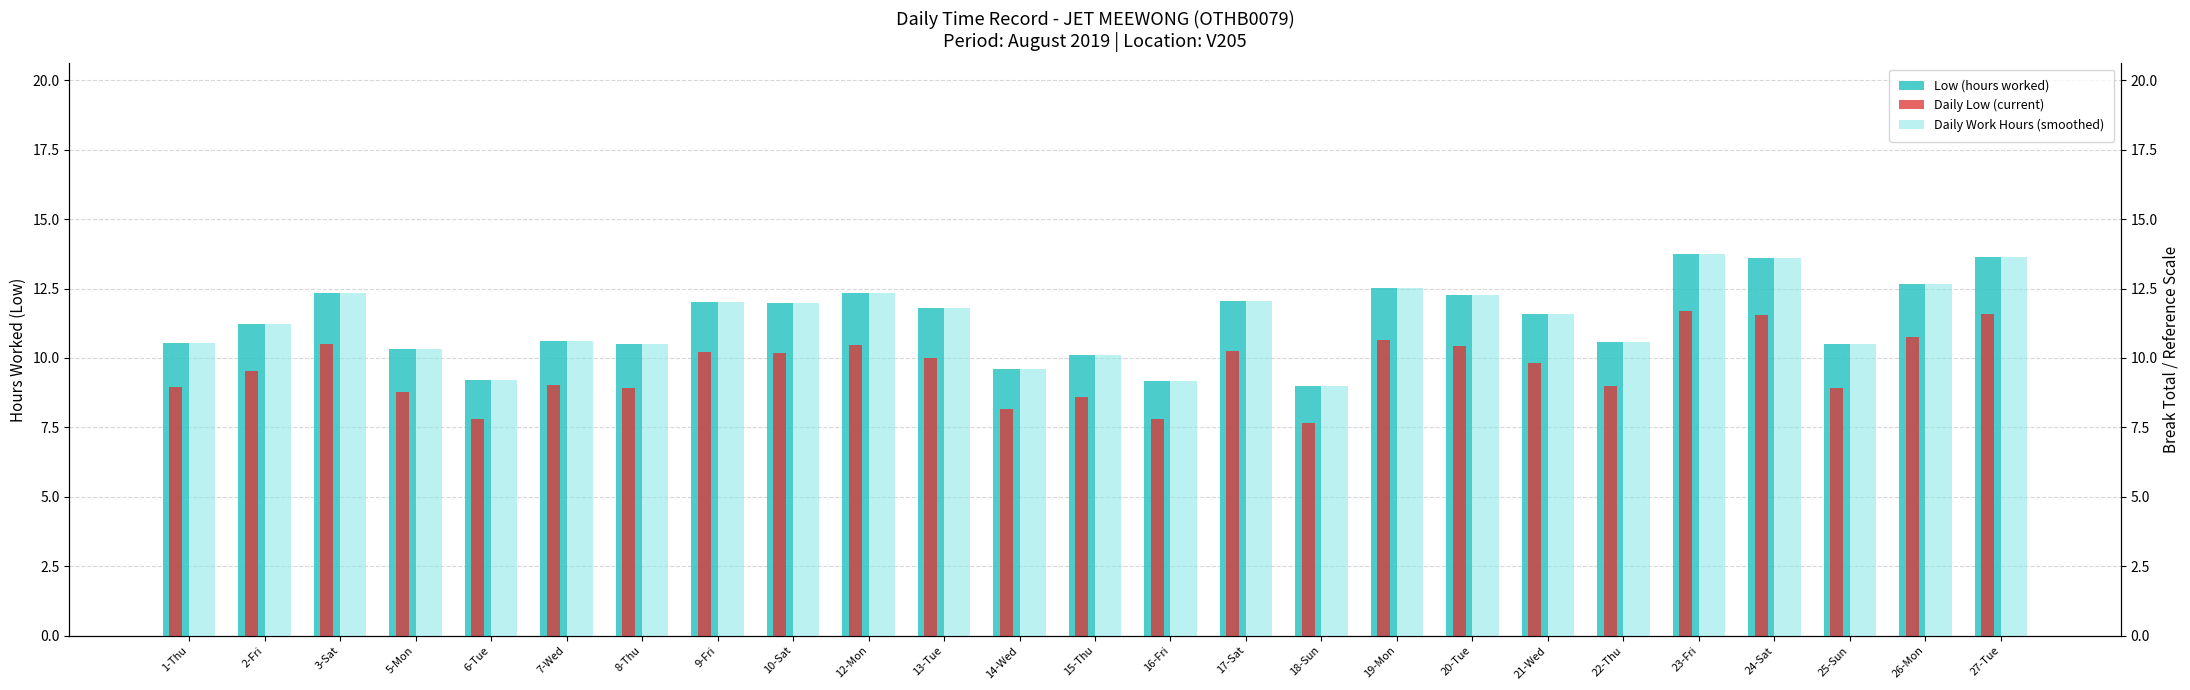

List the series in order of their peak value, lowest first.

Daily Low (current), Low (hours worked), Daily Work Hours (smoothed)